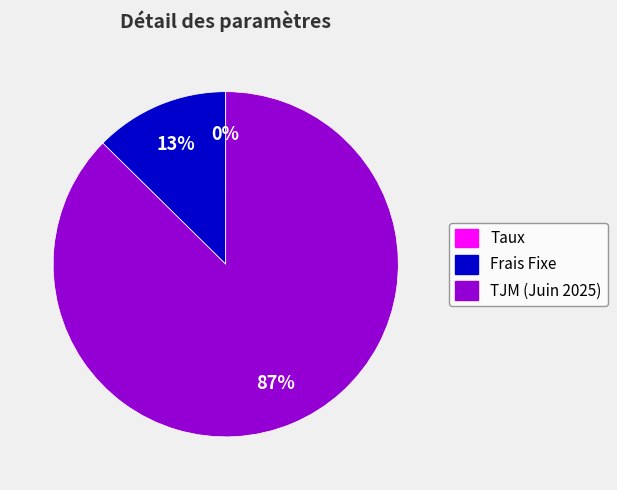

To the nearest percent, what is the average slice percentage?

33%